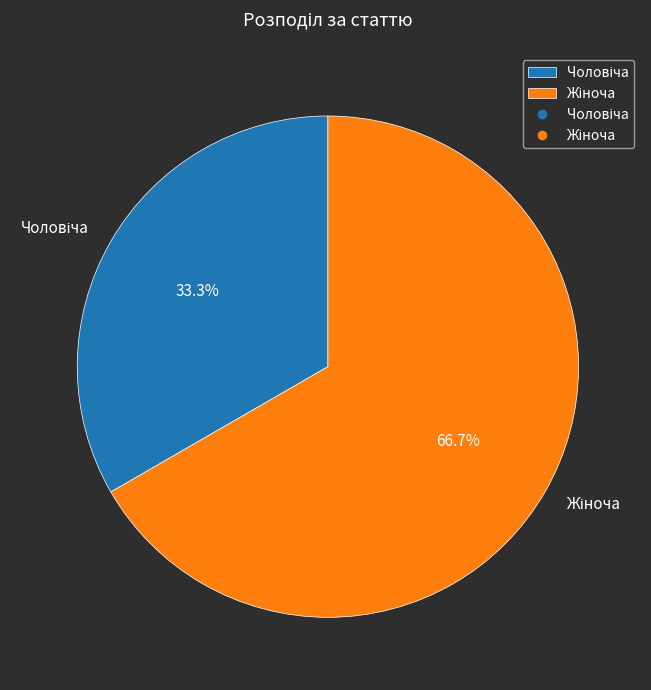

To the nearest percent, what is the average slice percentage?

50%